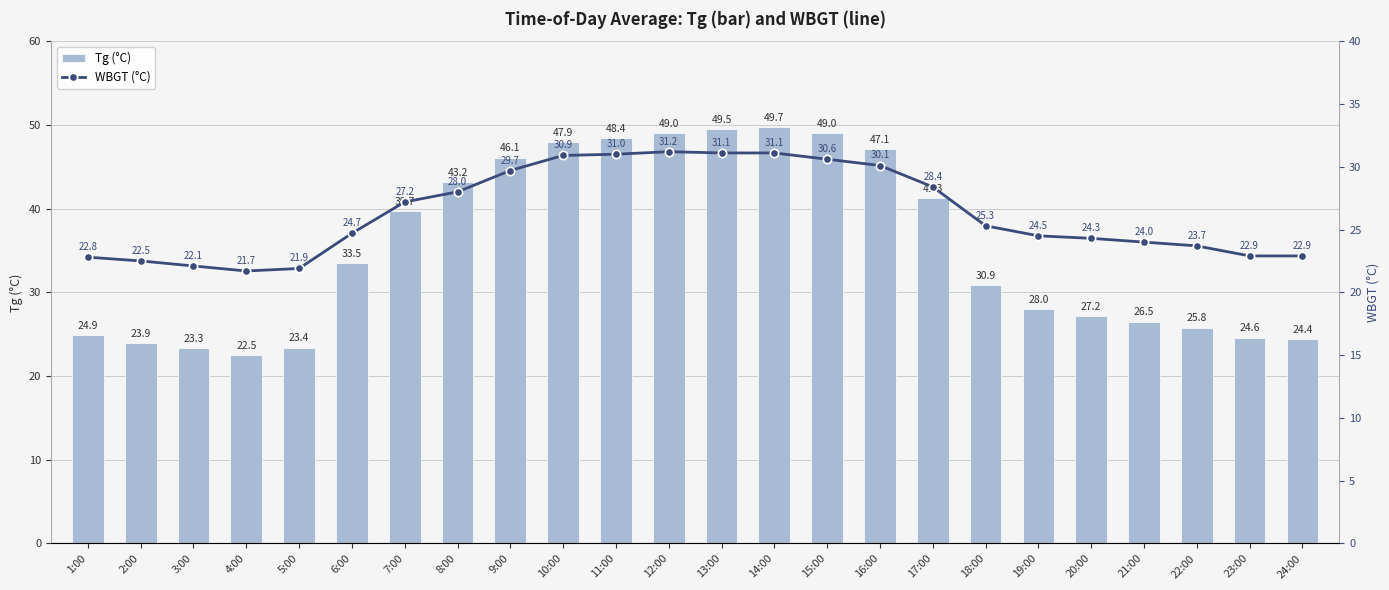

At which label does Tg (°C) first exceed 33?

6:00